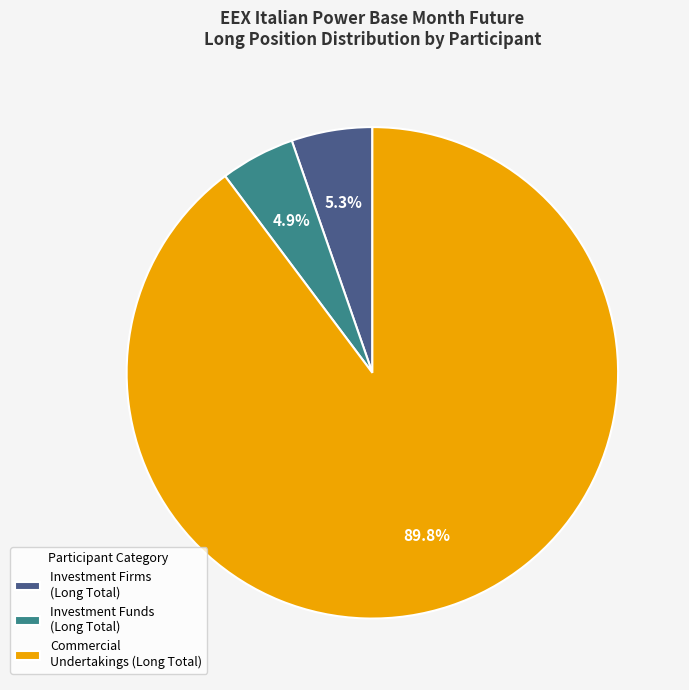

Which slice represents more than half of the pie?

Commercial Undertakings (Long Total)